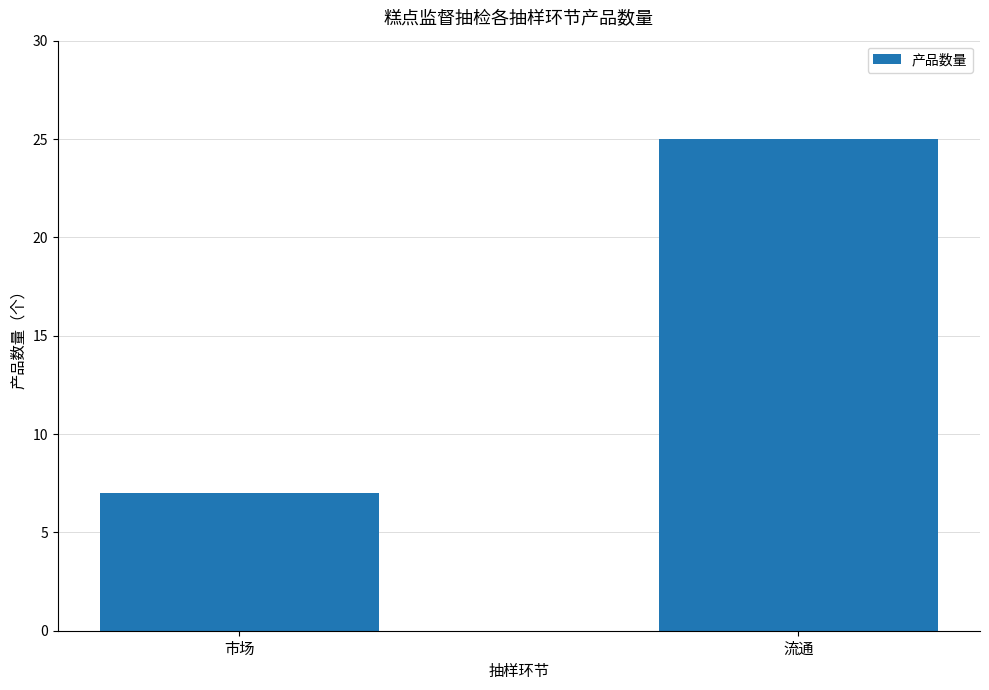

Which category has the lowest value across all series?

市场